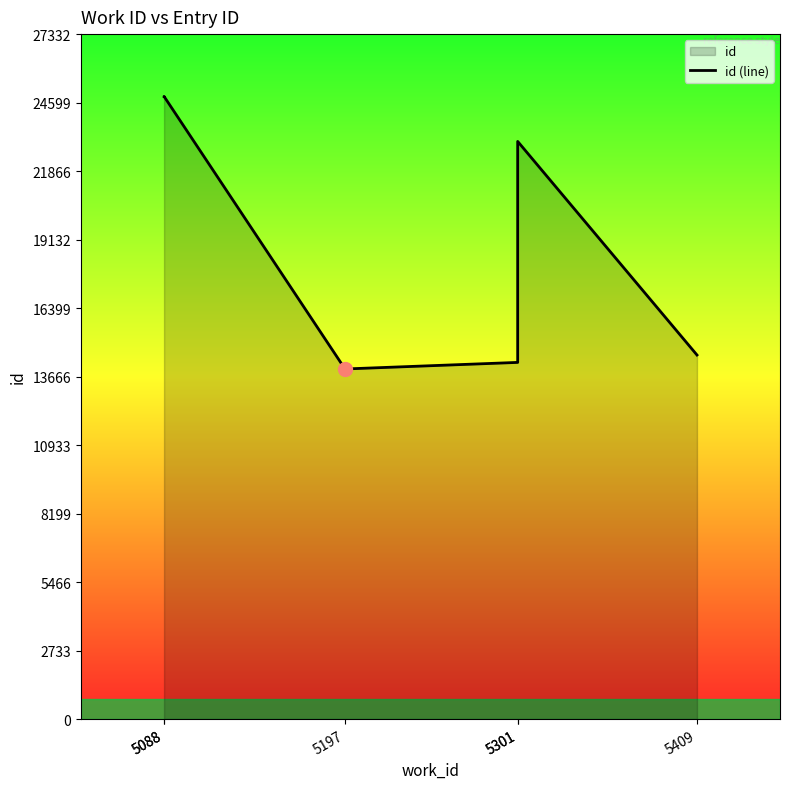

What is the ratio of the value at 5409 to the value at 5088?

0.6